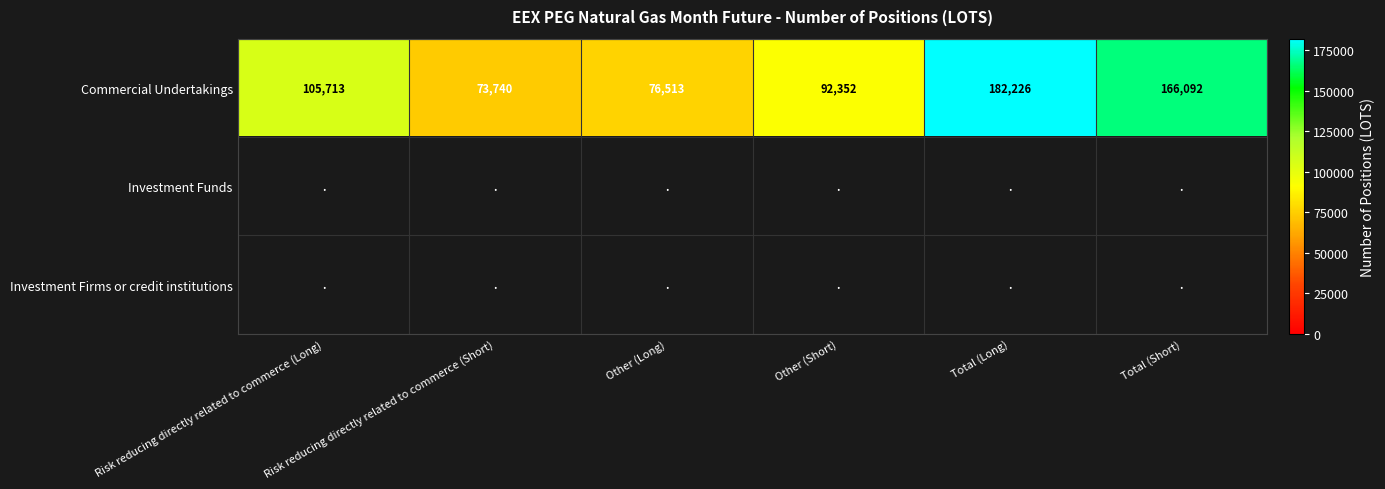

How many series are shown in this chart?

3